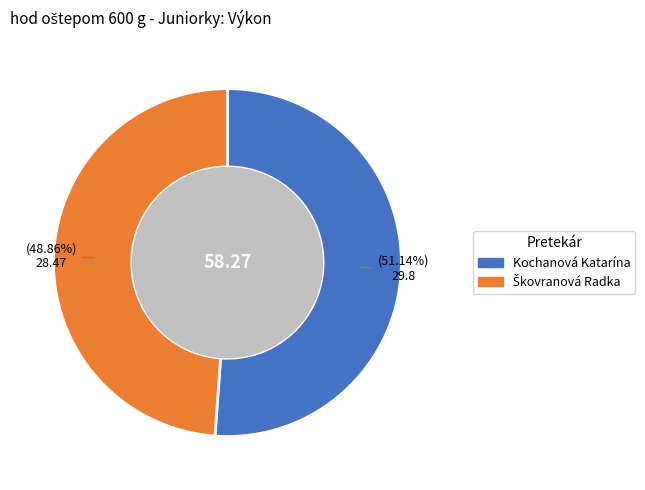

Which category has the biggest portion of the pie?

Kochanová Katarína